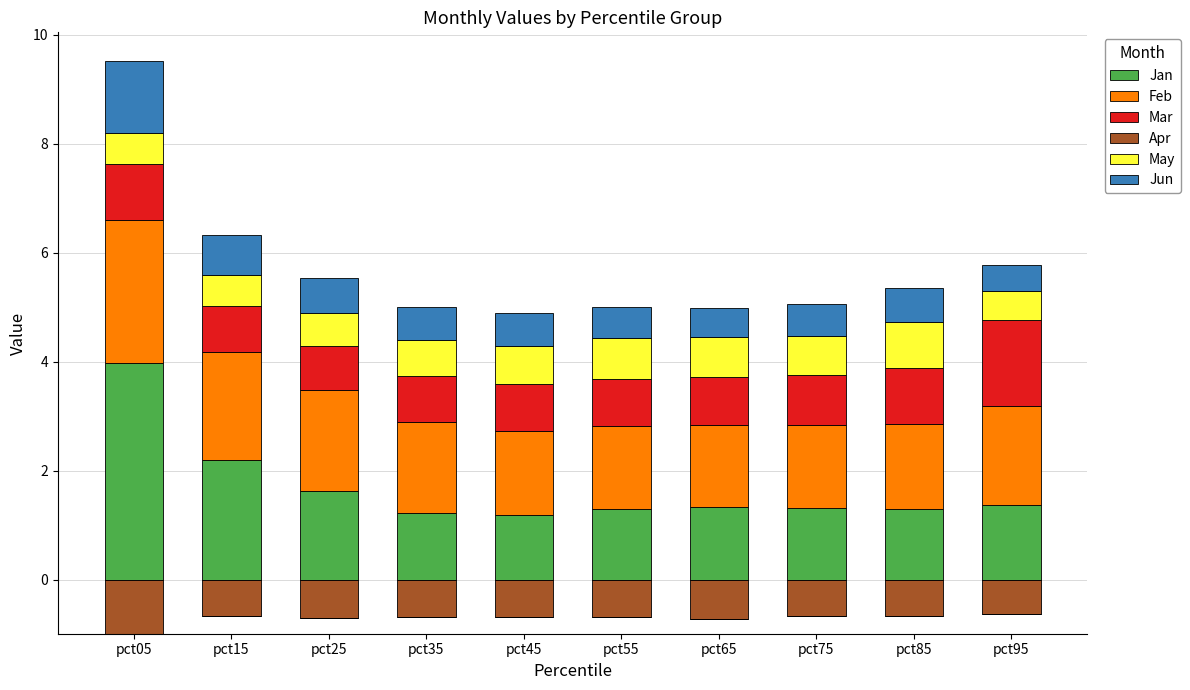

At which label is Feb closest to 2?

pct15